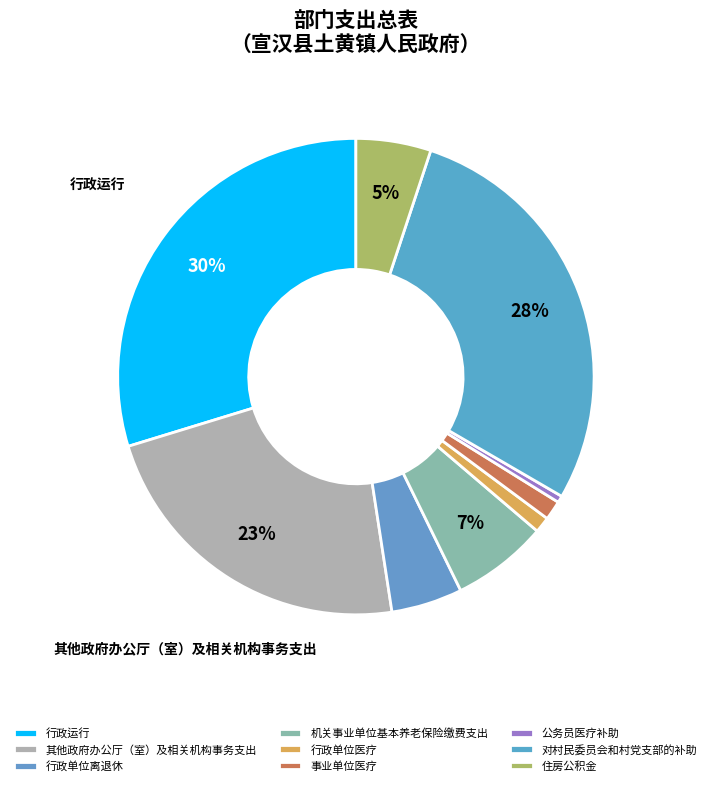

To the nearest percent, what is the difference between the 行政单位医疗 and 行政单位离退休 slice percentages?

4%